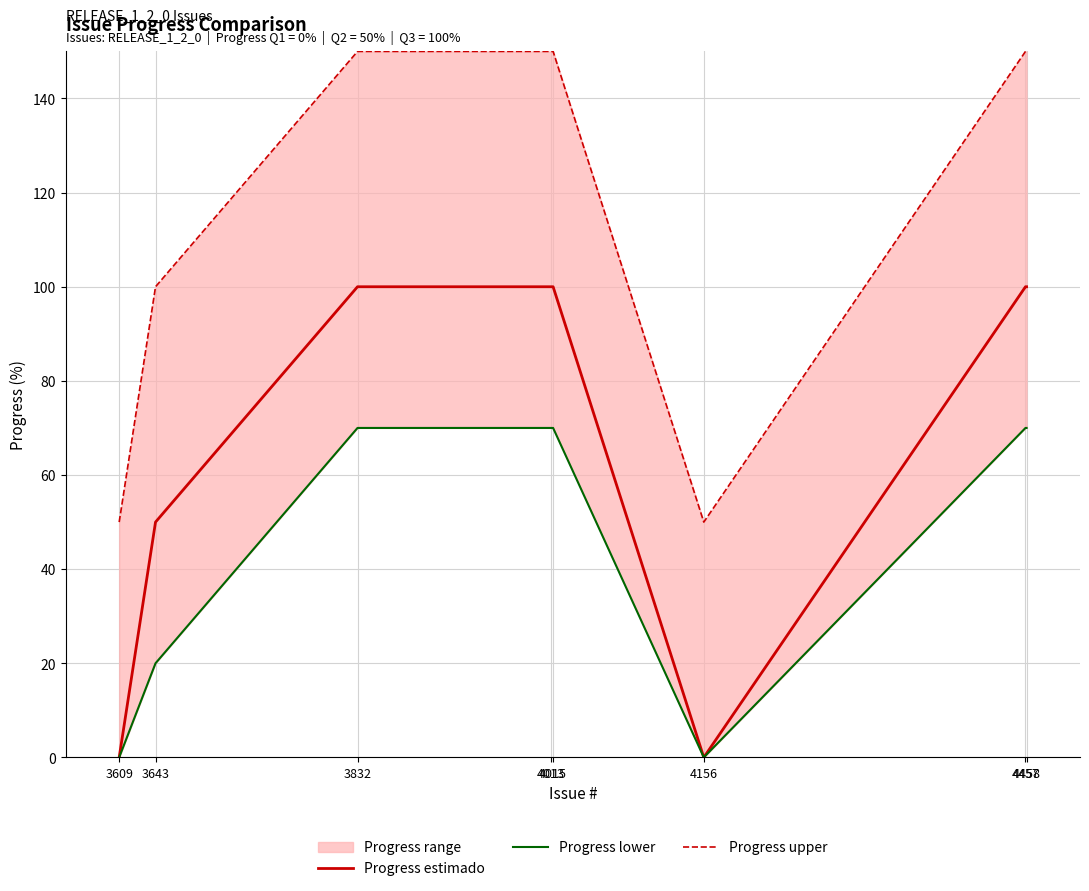

What is the greatest value displayed?

150